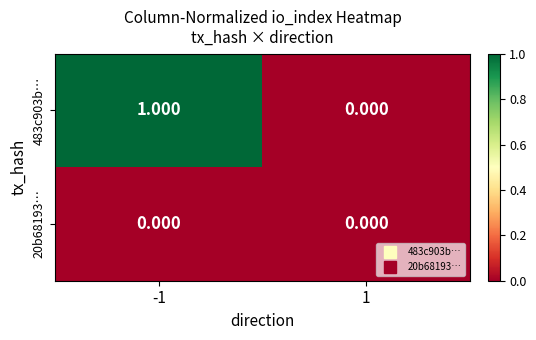

What is the total value across all series at -1?

1